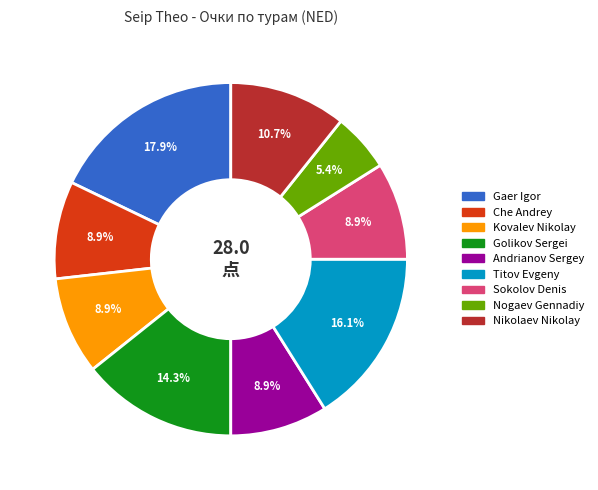

Between Kovalev Nikolay and Gaer Igor, which is larger?

Gaer Igor